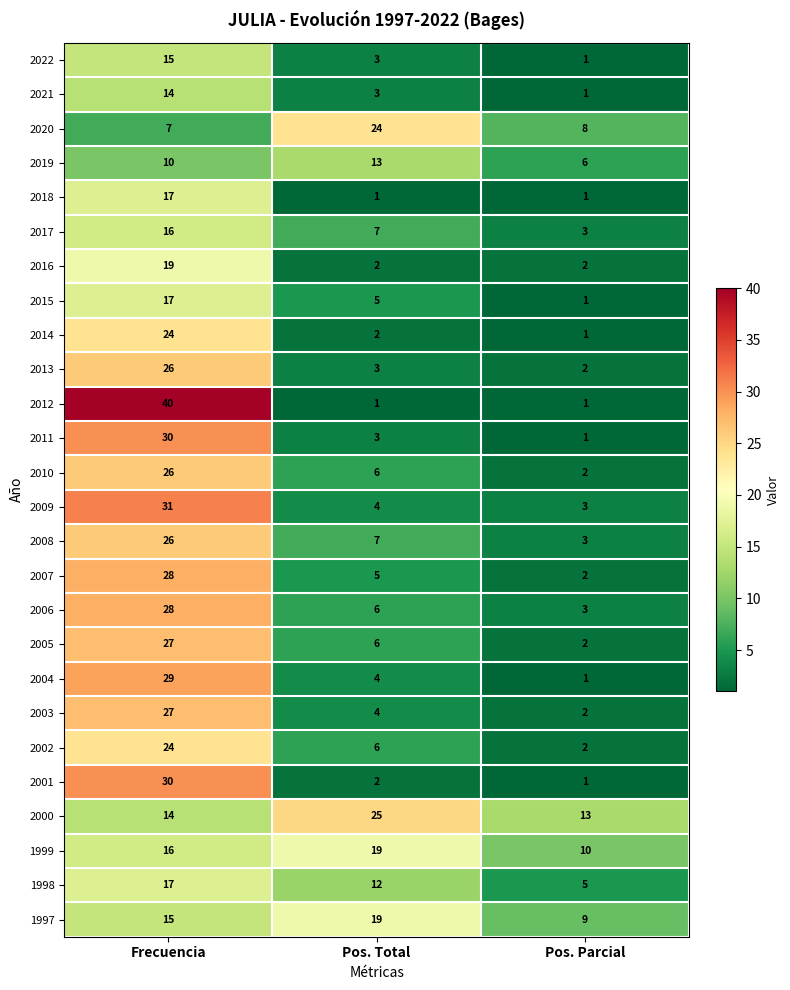

Is it true that 2013 equals 35 at Frecuencia?

False